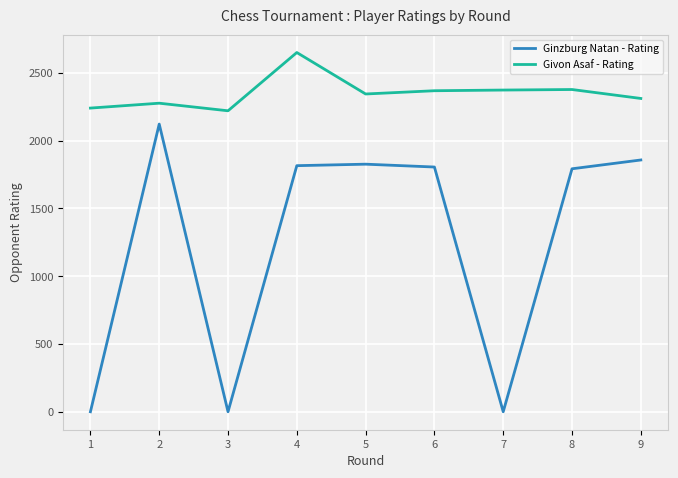

Is this an area chart (filled region under the line)?

No